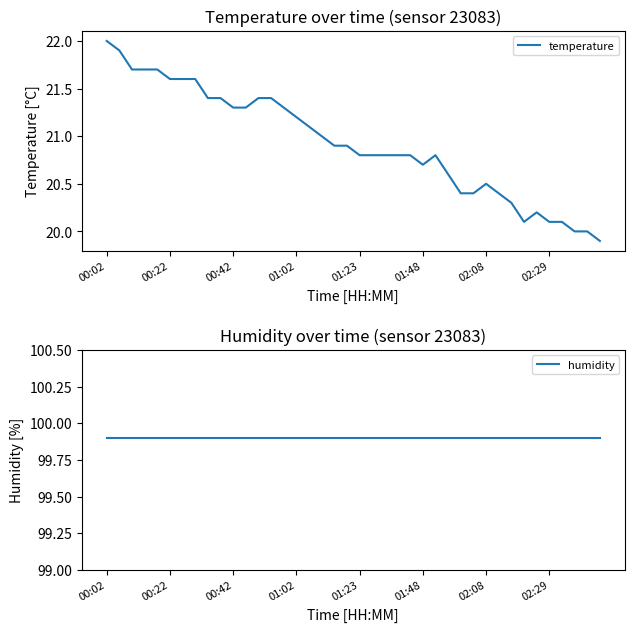

True or false: temperature and humidity intersect in this chart.

False